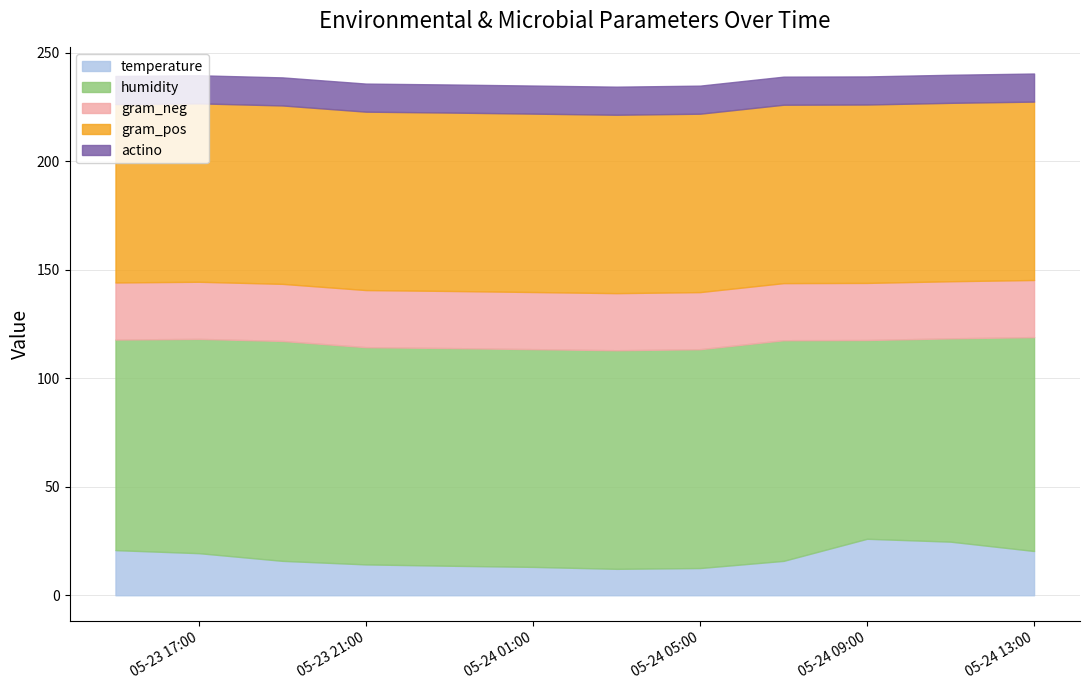

Which category has the highest value in the actino series?

2023-05-23 15:00